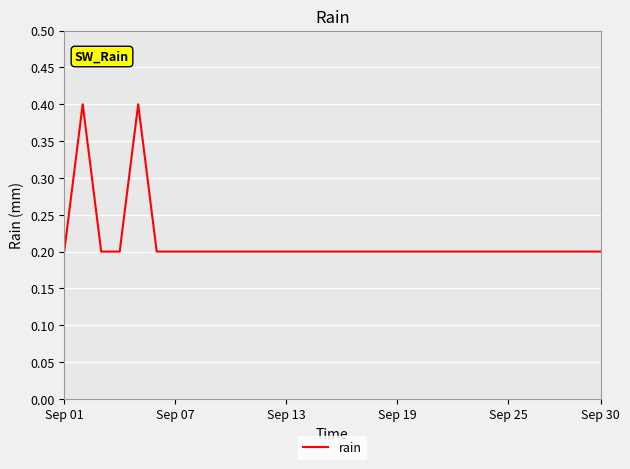

True or false: the data has more than 1 interior local peaks.

True